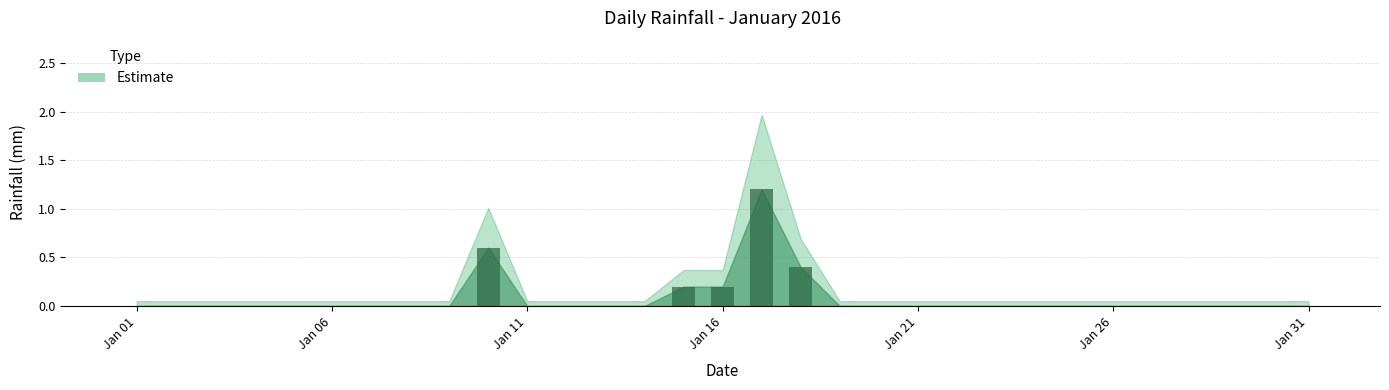

What is the average value?

0.1